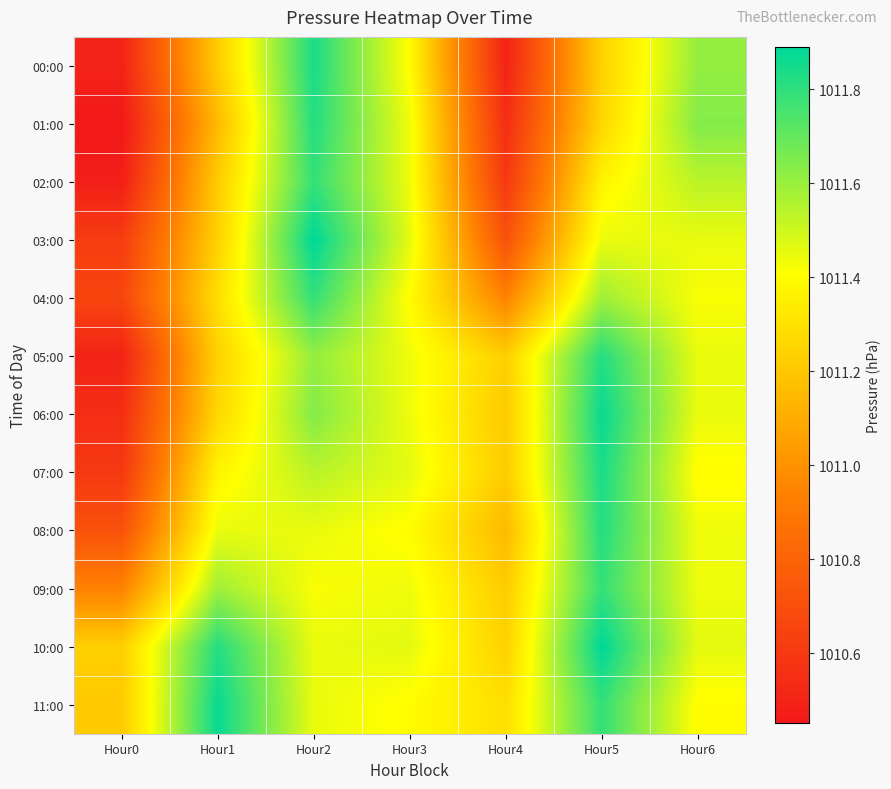

At Hour0, list the series in order from largest to smallest.

10:00, 11:00, 09:00, 08:00, 04:00, 03:00, 07:00, 06:00, 00:00, 05:00, 02:00, 01:00